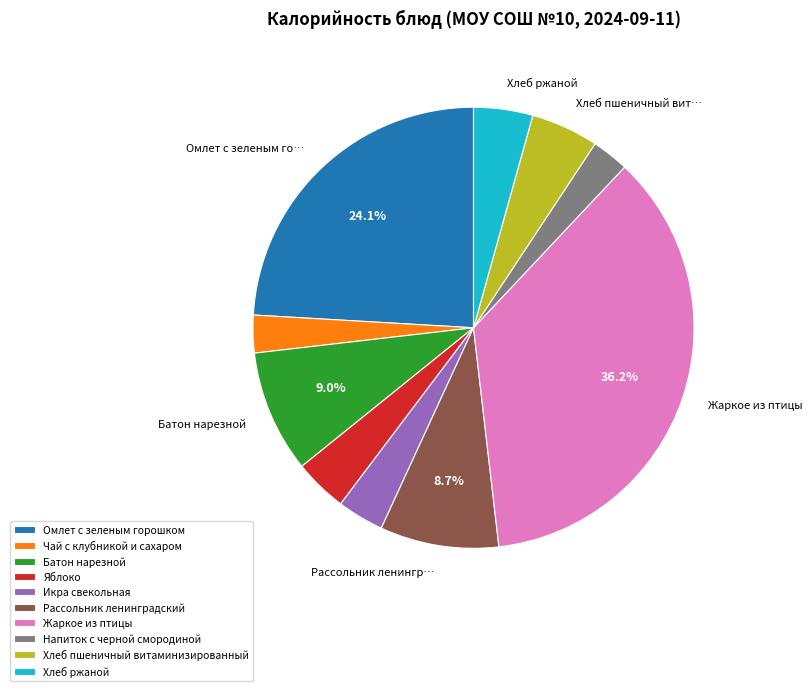

Is there a majority slice in this chart?

No